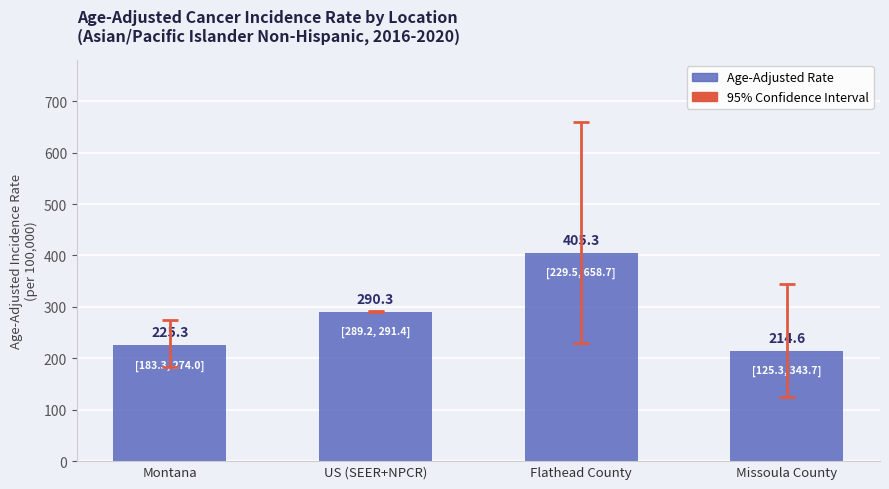

The value at Missoula County is 214.6. True or false?

True